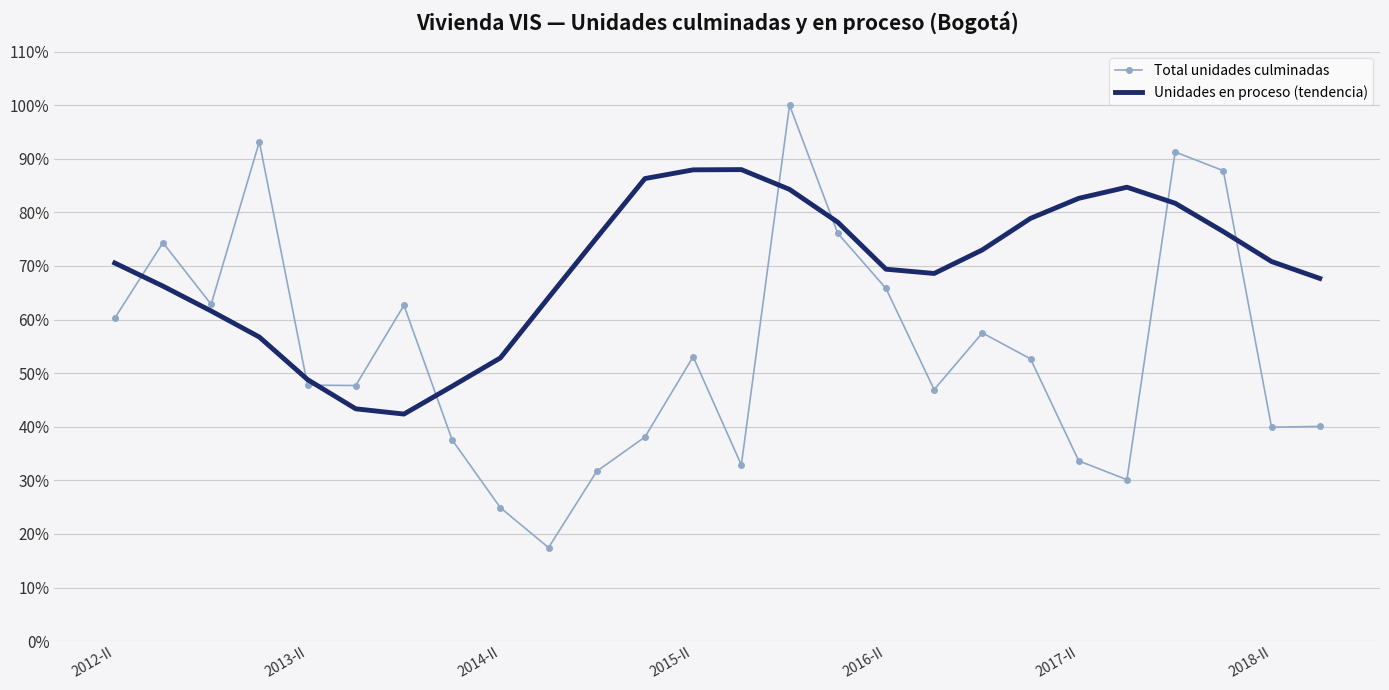

Which series has the largest total across all categories?

Unidades en proceso (tendencia)